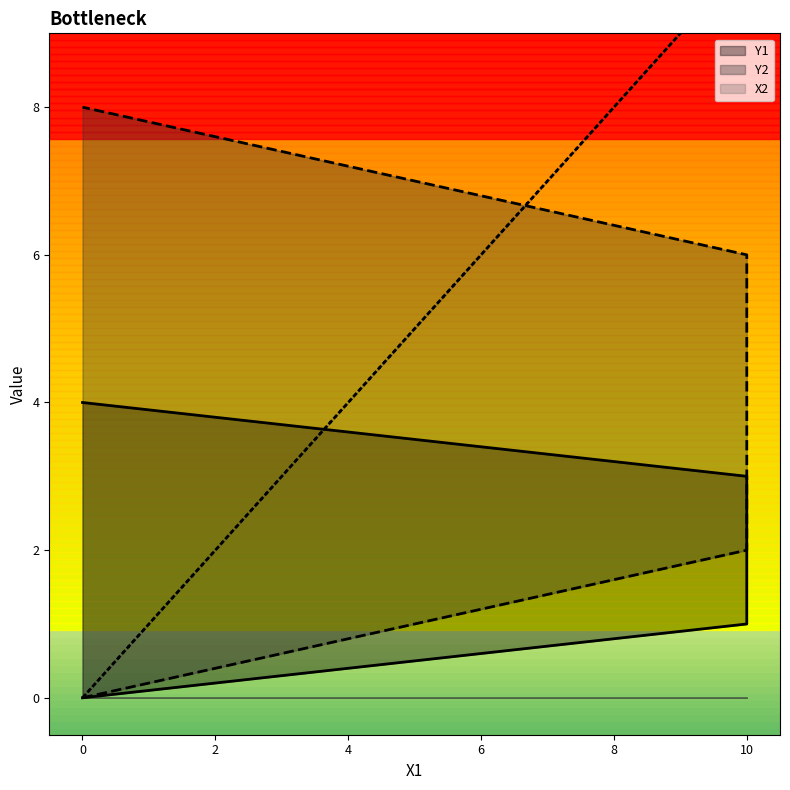

Rank the series at 10 from highest to lowest value.

X2, Y2, Y1